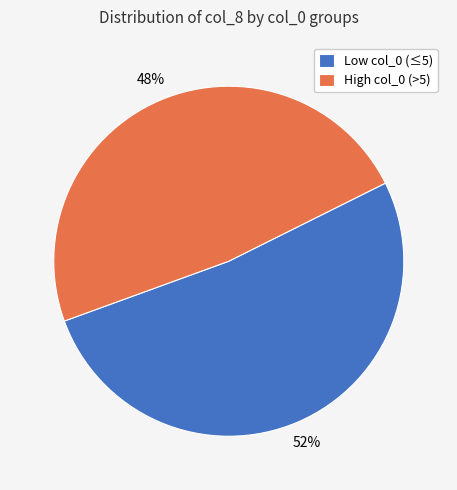

Combined, do High col_0 (>5) and Low col_0 (≤5) account for over 50%?

Yes